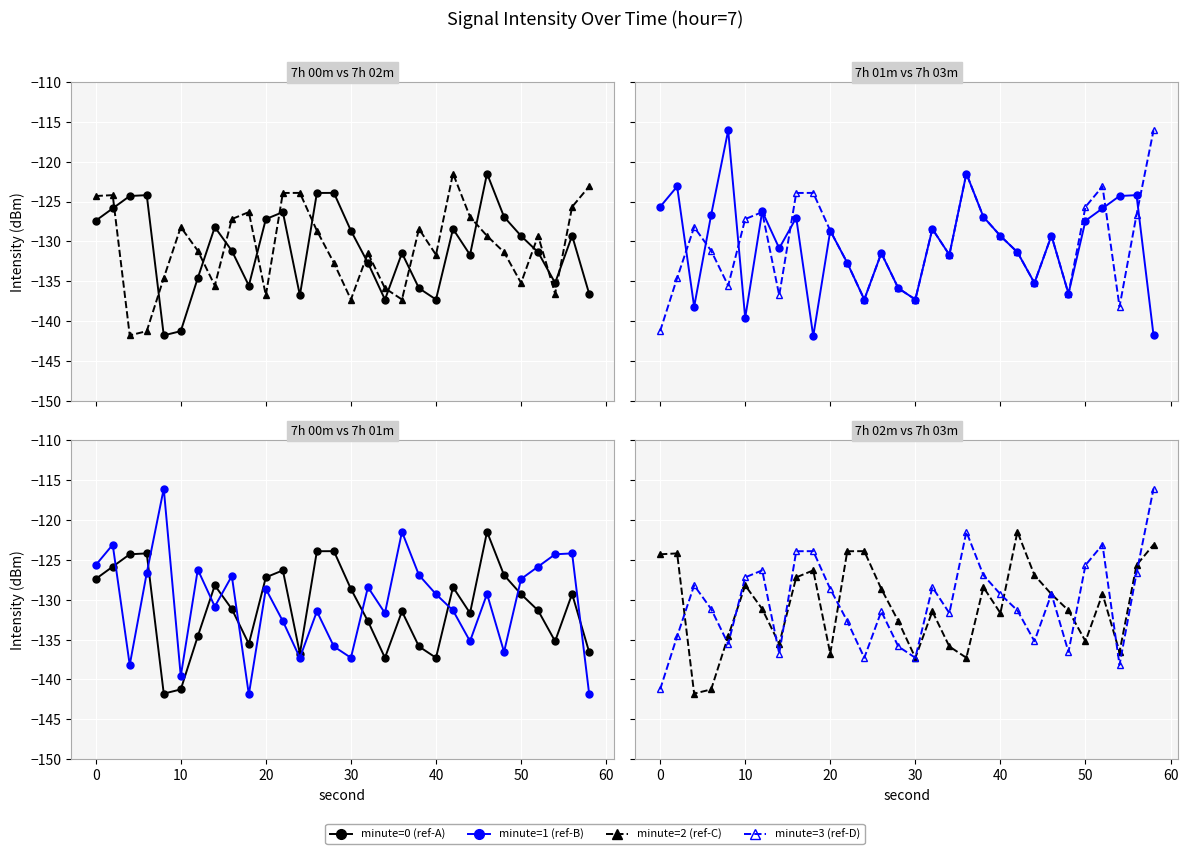

Reading left to right, what are all the values shown in this chart?

minute=0 (ref-A): -127.4	-125.9	-124.3	-124.2	-141.8	-141.2	-134.6	-128.2	-131.2	-135.5	-127.2	-126.3	-136.8	-123.9	-123.9	-128.7	-132.7	-137.3	-131.5	-135.9	-137.3	-128.4	-131.7	-121.5	-126.9	-129.3	-131.4	-135.2	-129.3	-136.5
minute=2 (ref-C): -124.3	-124.2	-141.8	-141.2	-134.6	-128.2	-131.2	-135.5	-127.2	-126.3	-136.8	-123.9	-123.9	-128.7	-132.7	-137.3	-131.5	-135.9	-137.3	-128.4	-131.7	-121.5	-126.9	-129.3	-131.4	-135.2	-129.3	-136.5	-125.7	-123.1
minute=1 (ref-B): -125.7	-123.1	-138.2	-126.7	-116.1	-139.6	-126.2	-130.9	-127.0	-141.9	-128.7	-132.7	-137.3	-131.5	-135.9	-137.3	-128.4	-131.7	-121.5	-126.9	-129.3	-131.4	-135.2	-129.3	-136.5	-127.4	-125.9	-124.3	-124.2	-141.8
minute=3 (ref-D): -141.2	-134.6	-128.2	-131.2	-135.5	-127.2	-126.3	-136.8	-123.9	-123.9	-128.7	-132.7	-137.3	-131.5	-135.9	-137.3	-128.4	-131.7	-121.5	-126.9	-129.3	-131.4	-135.2	-129.3	-136.5	-125.7	-123.1	-138.2	-126.7	-116.1